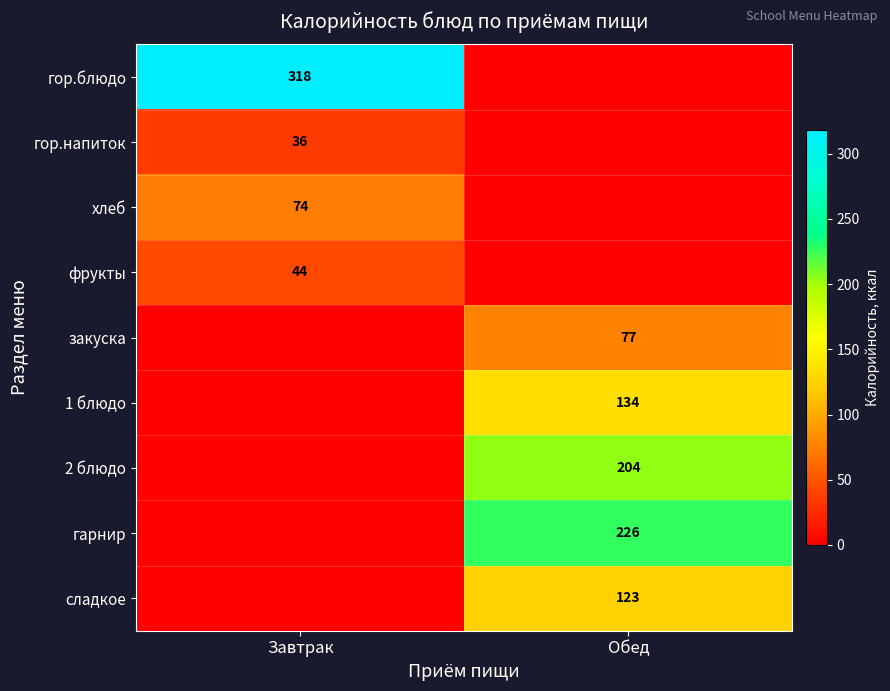

True or false: гарнир has a value of 307 at Обед.

False